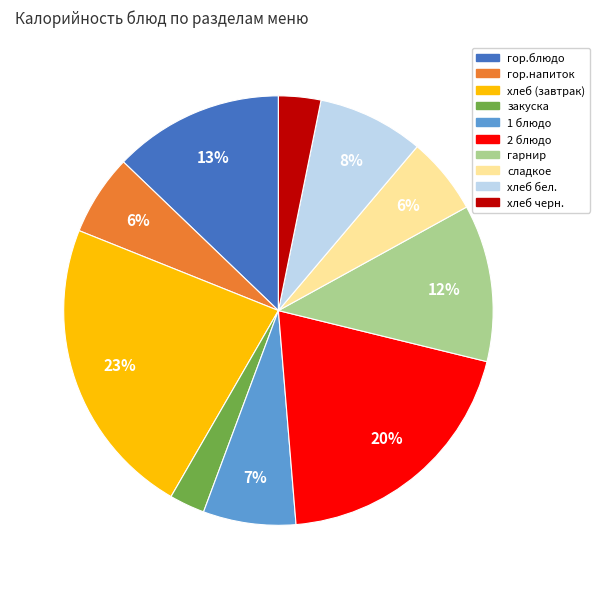

To the nearest percent, what is the difference between the хлеб (завтрак) and хлеб черн. slice percentages?

20%